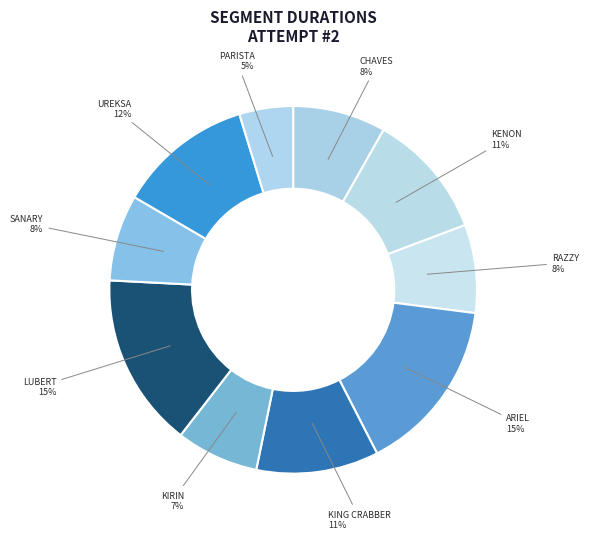

Between SANARY and KENON, which is larger?

KENON